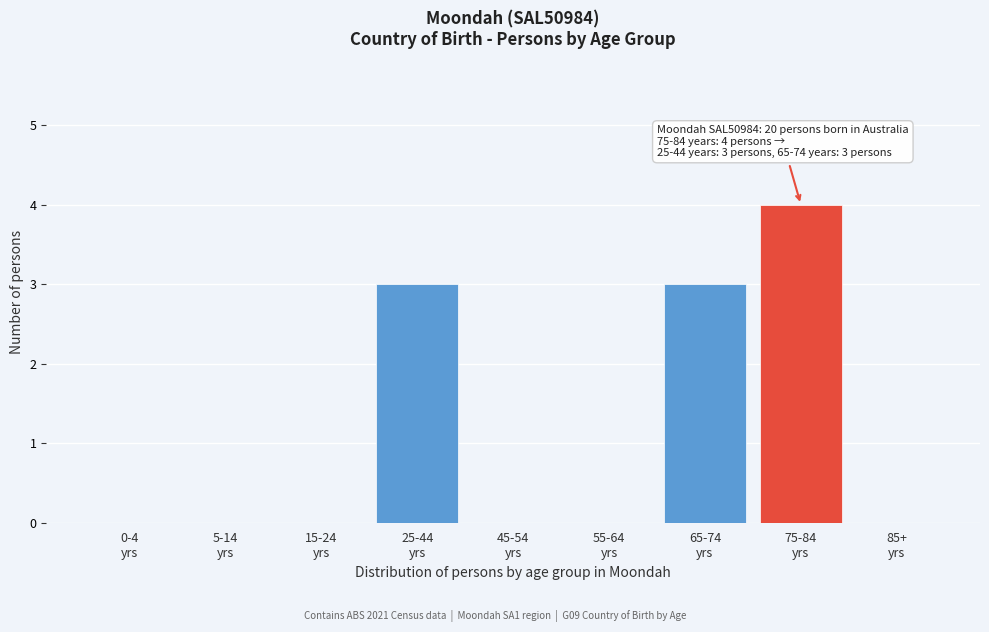

What is the greatest value displayed?

4